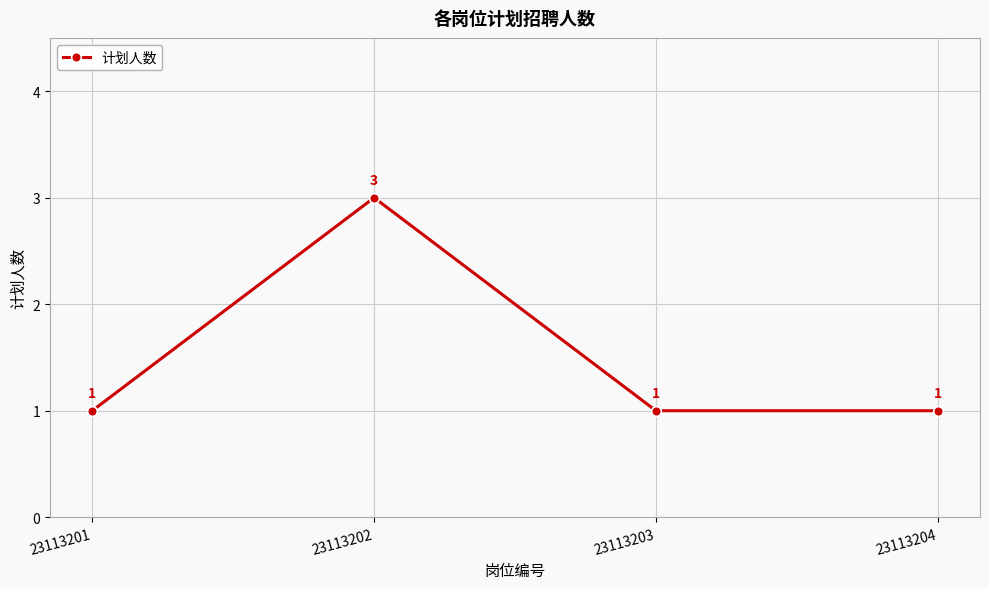

What is the maximum value shown in the chart?

3